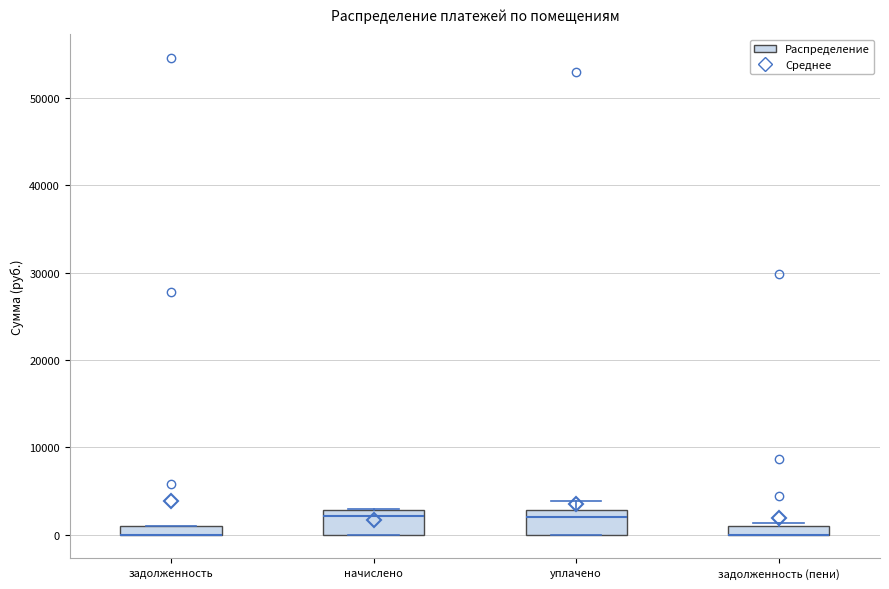

Where is the lower edge of the box for задолженность on the y-axis? The values are not printed on the chart, so give them approximately, as read against the axis.

0